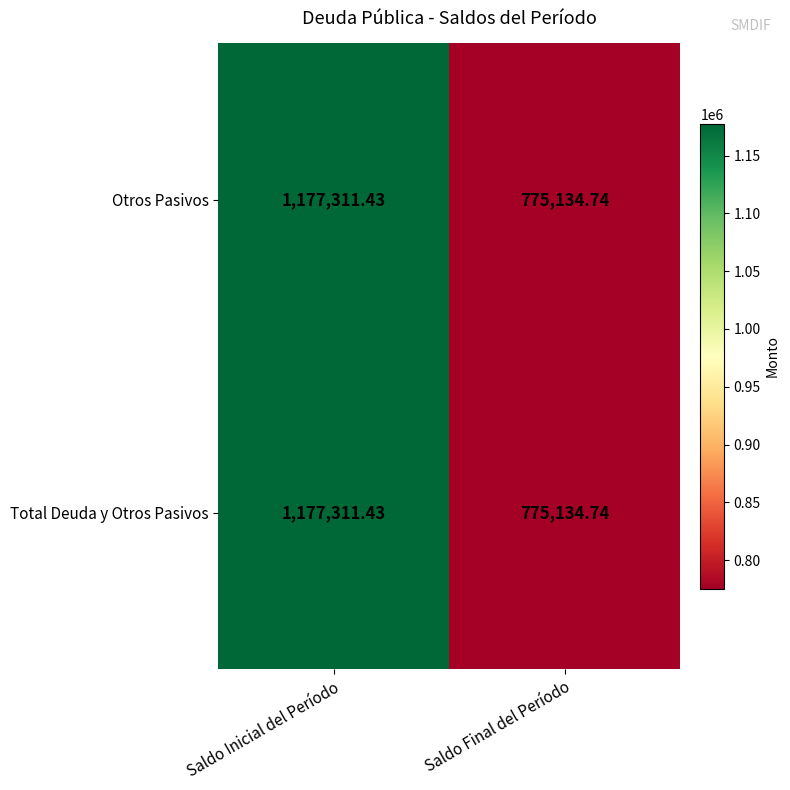

At which category is the sum across all series the highest?

Saldo Inicial del Período